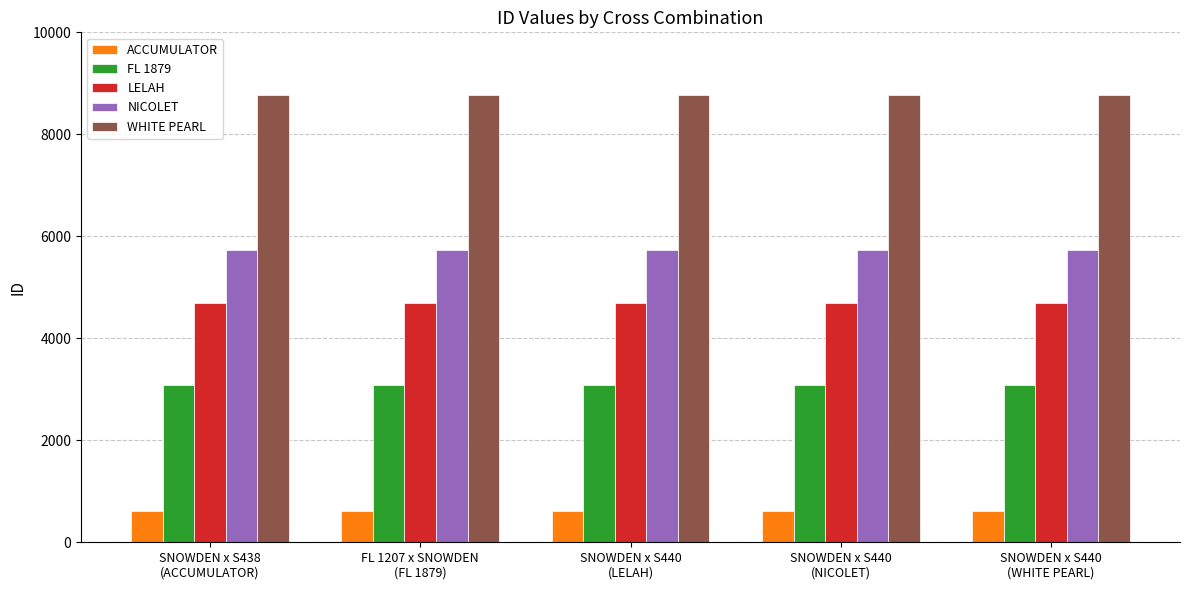

At how many categories does at least one series exceed 4538?

5